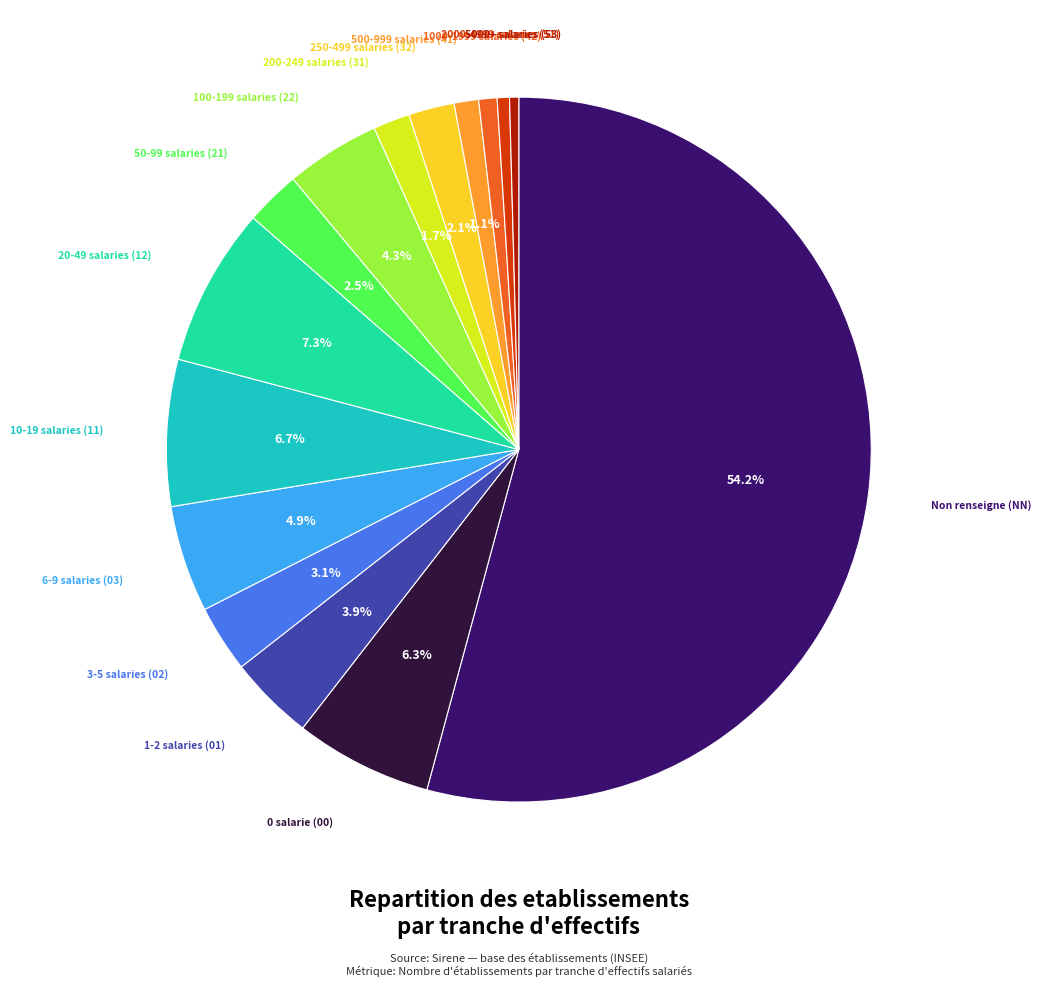

Is there any slice that represents more than half of the pie?

Yes